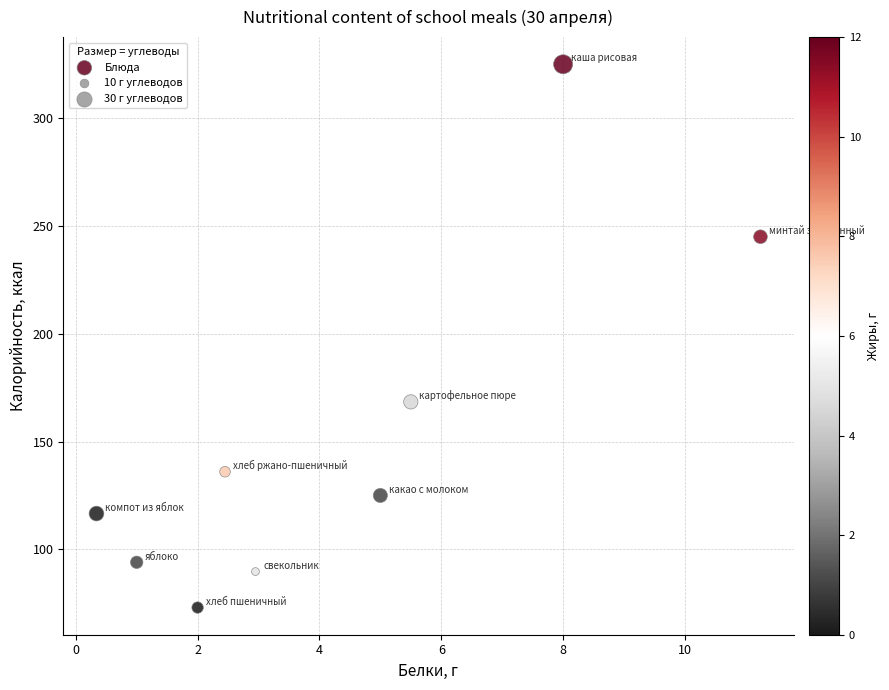

What is the range of X values (max minus min)?

10.9